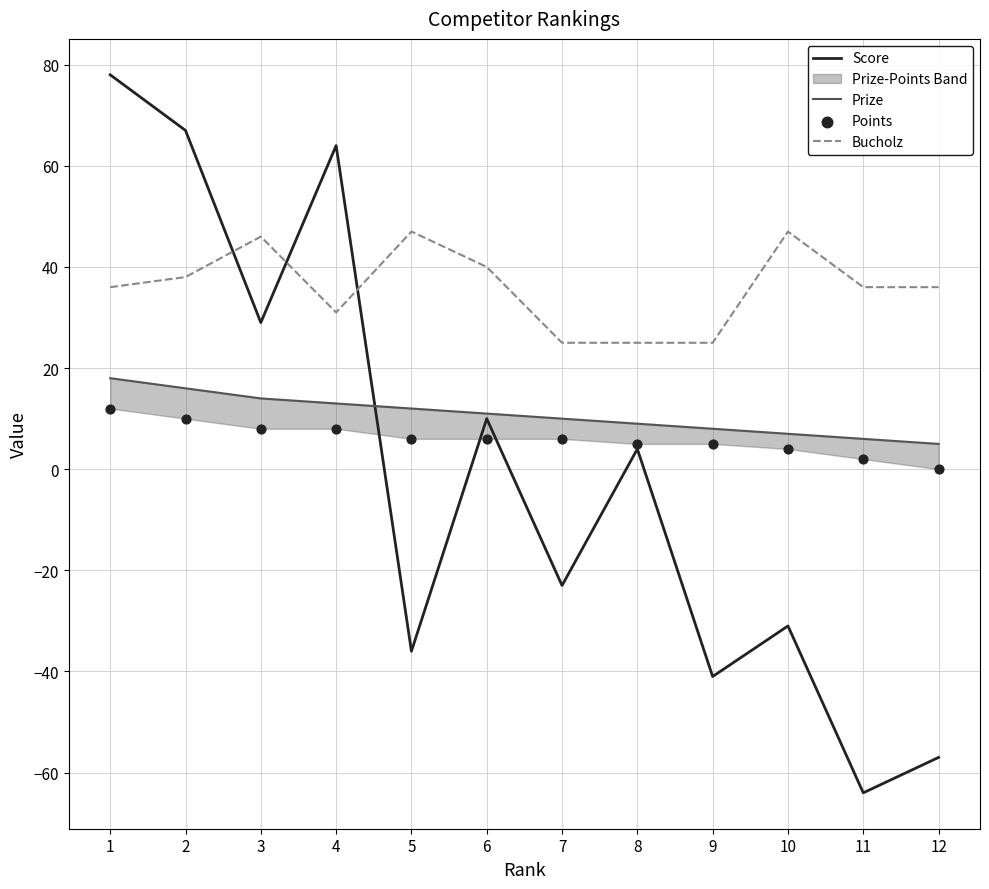

Which series has the largest total across all categories?

Bucholz